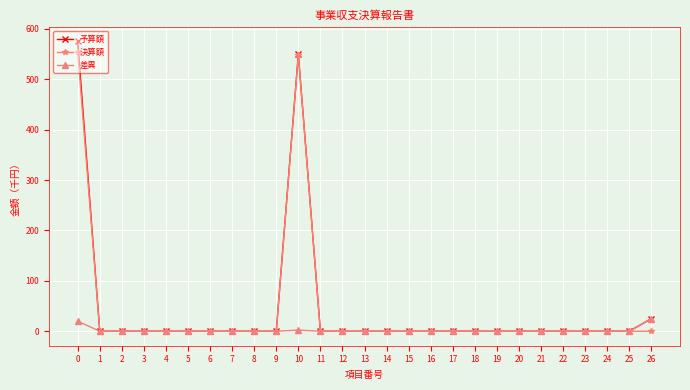

Is it true that 決算額 equals 547.8 at 10?

True